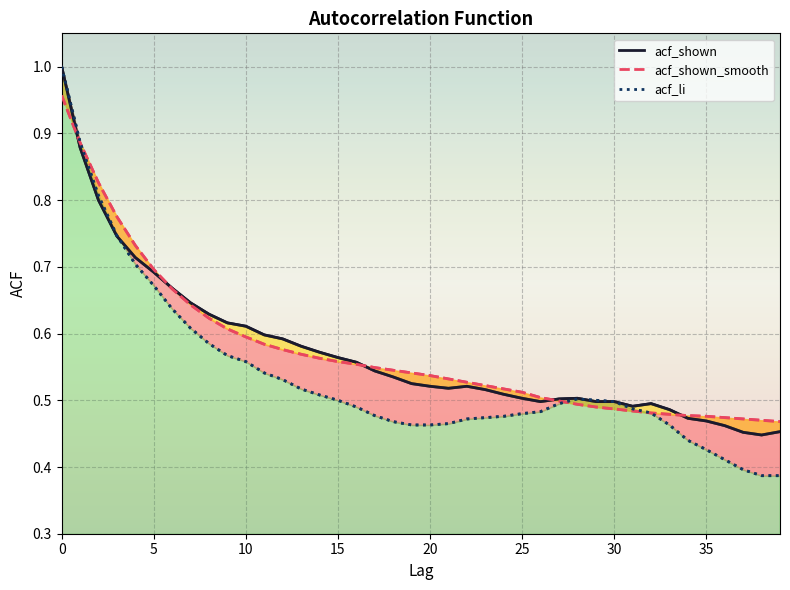

What is the smallest value displayed?

0.4